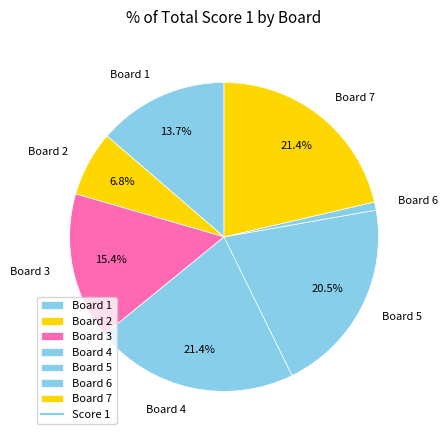

Count the number of slices in the pie.

7